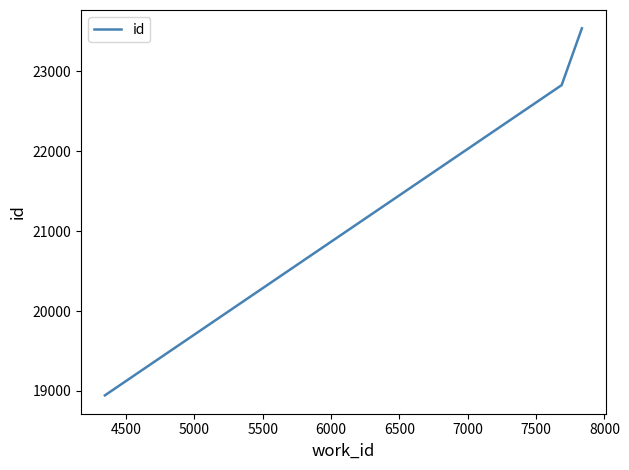

Reading left to right, extract all data points from this chart.

18944	22829	23540